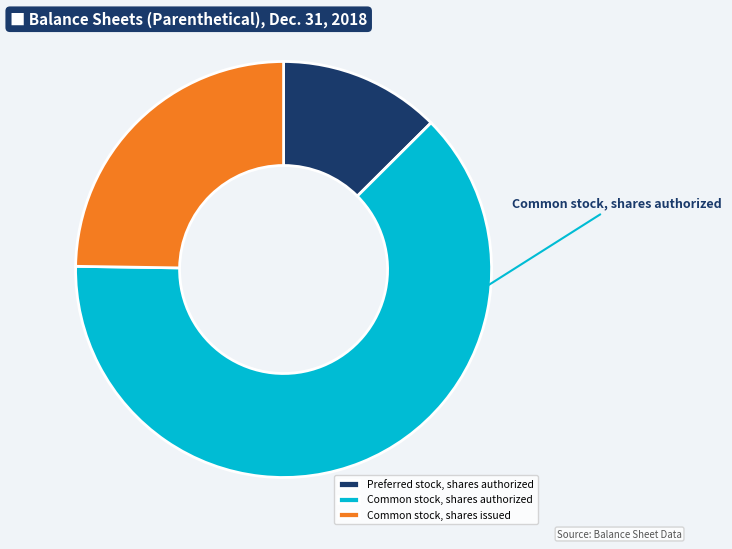

How many slices are in this pie chart?

3